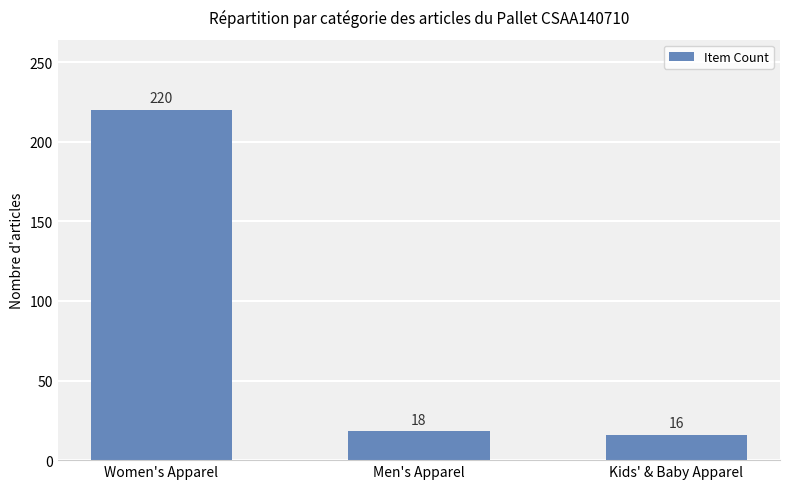

Reading left to right, transcribe all the data shown in this chart.

220	18	16